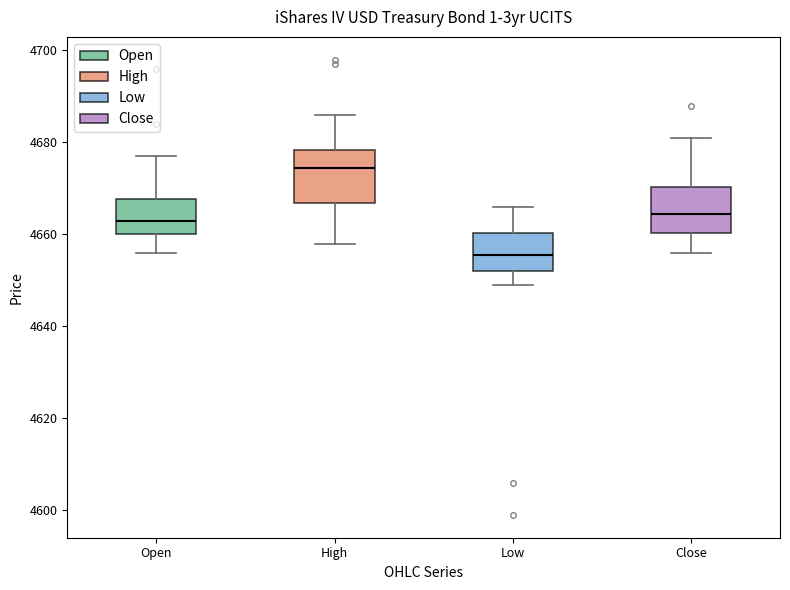

Reading left to right, transcribe this box plot: for each box, give where its median line is, the range the box spans, and where its two whiskers end, as read against the y-axis. The values are not printed on the chart, so give them approximately, as read against the axis.

Open: median 4664, box 4660 to 4668, whiskers 4656 to 4678
High: median 4674, box 4666 to 4678, whiskers 4658 to 4686
Low: median 4656, box 4652 to 4660, whiskers 4650 to 4666
Close: median 4664, box 4660 to 4670, whiskers 4656 to 4682